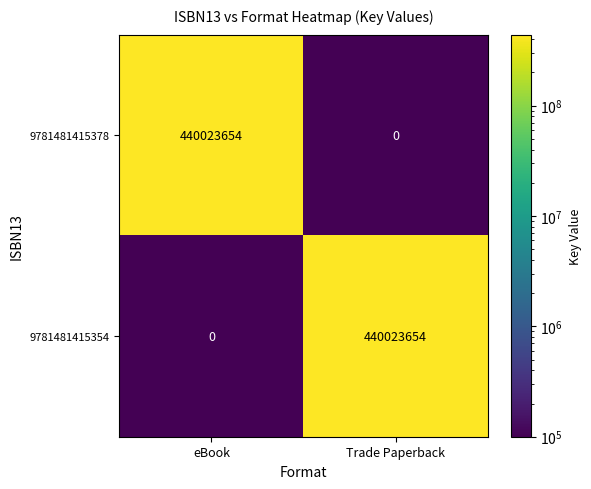

What is the difference between the highest and lowest values at eBook?

440023654